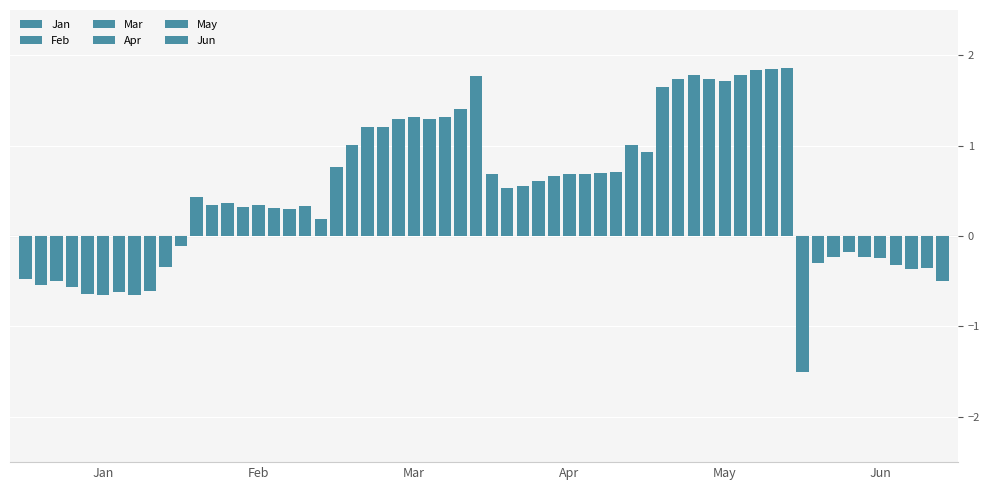

What is the minimum value shown in the chart?

-1.5